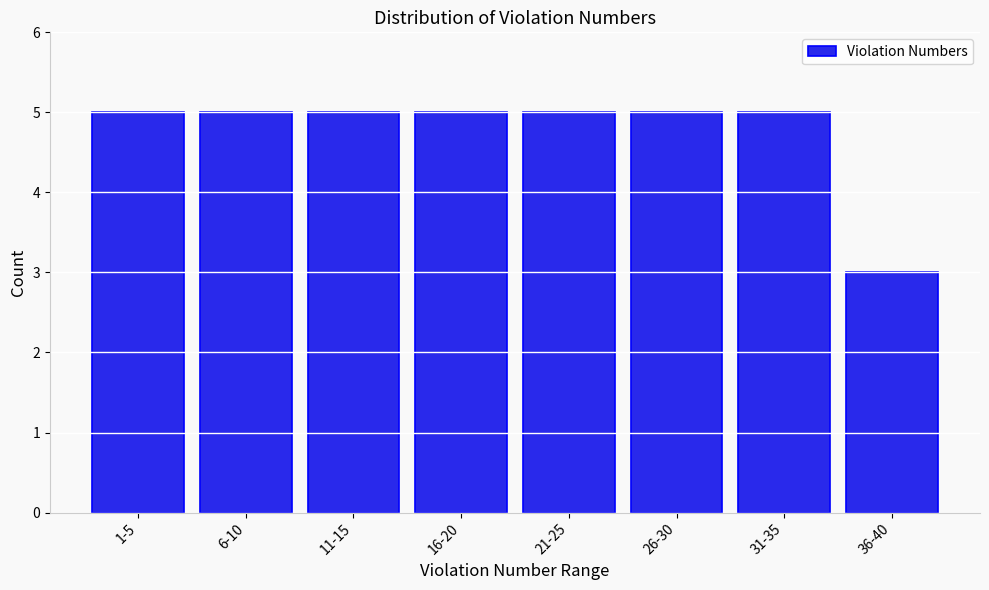

Reading left to right, list all the values displayed in this chart.

5	5	5	5	5	5	5	3